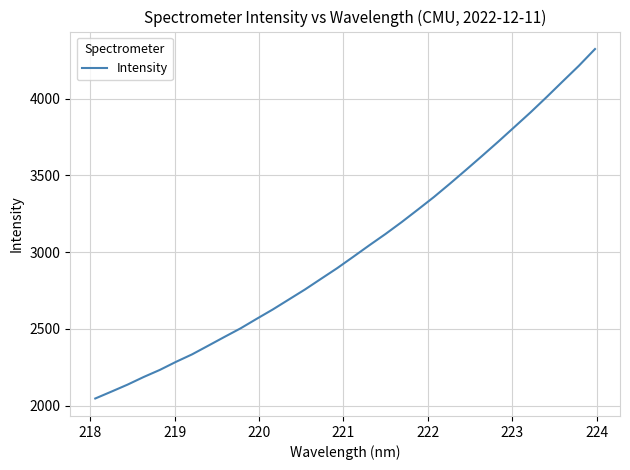

What is the minimum value shown in the chart?

2046.0